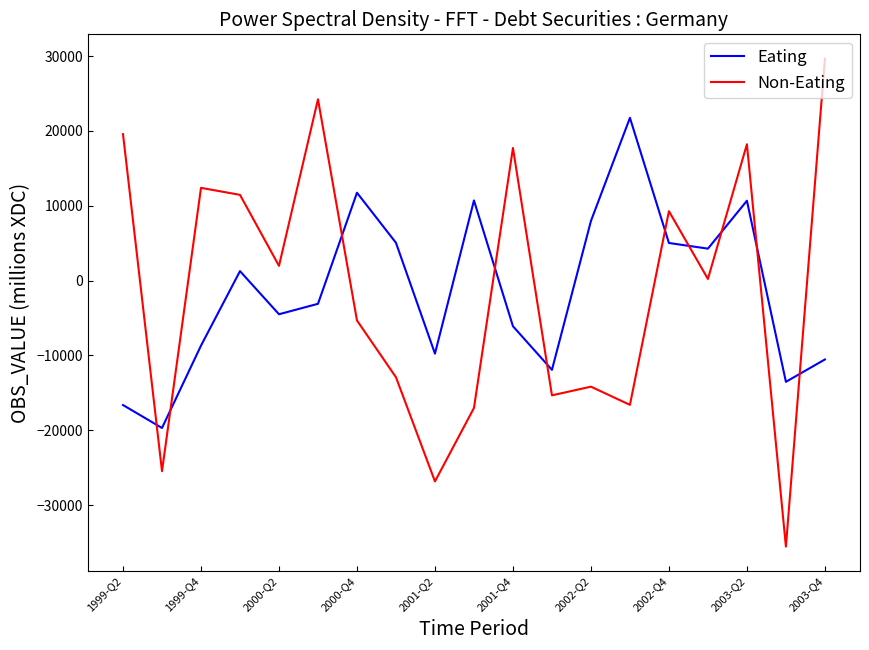

List the series in order of their peak value, lowest first.

Eating, Non-Eating